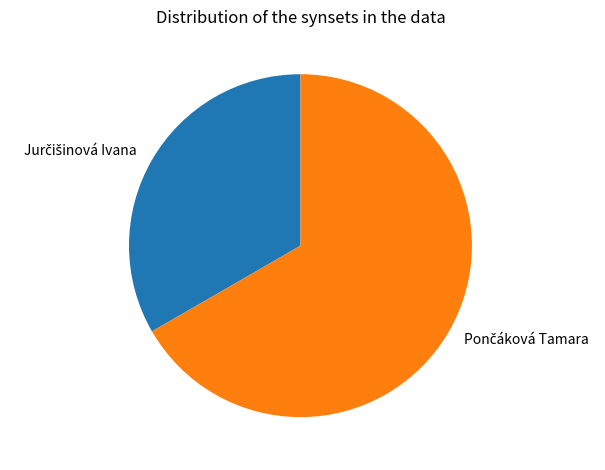

Does any single category account for the majority?

Yes